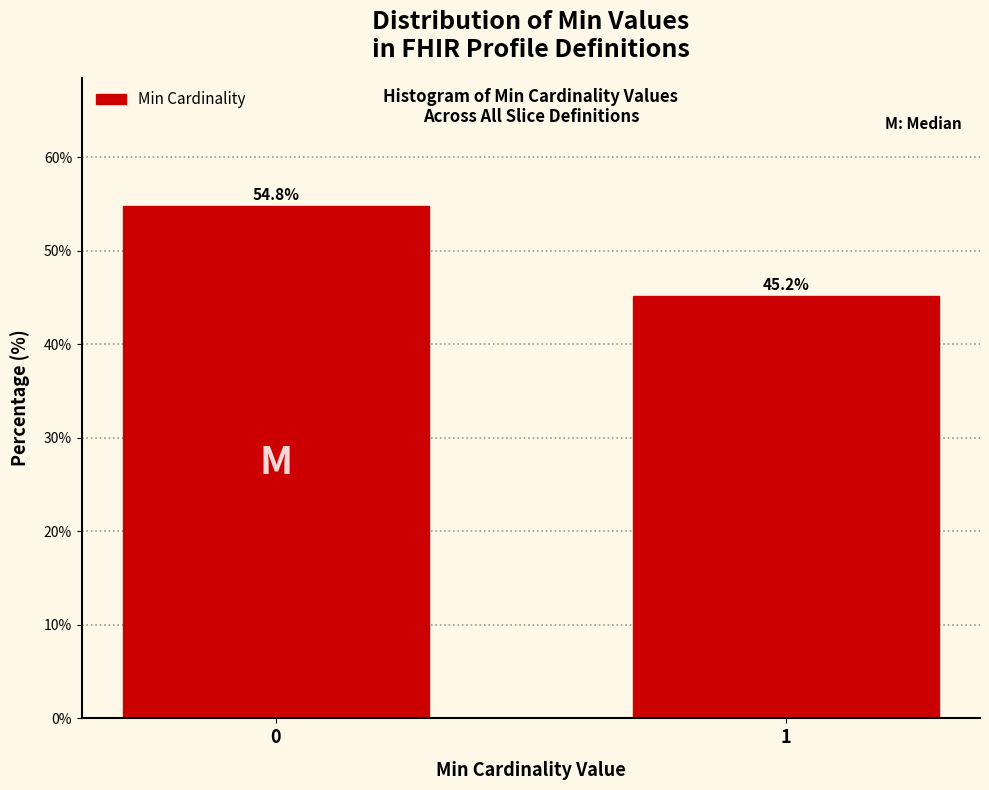

Reading left to right, transcribe all the data shown in this chart.

54.8	45.2